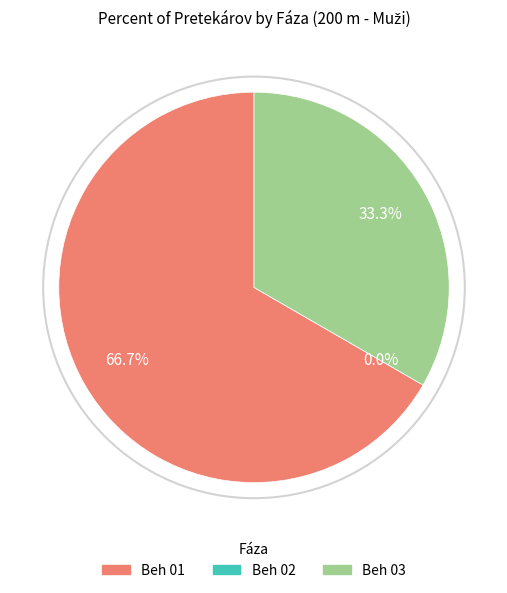

Do Beh 02 and Beh 03 together represent more than half of the pie?

No